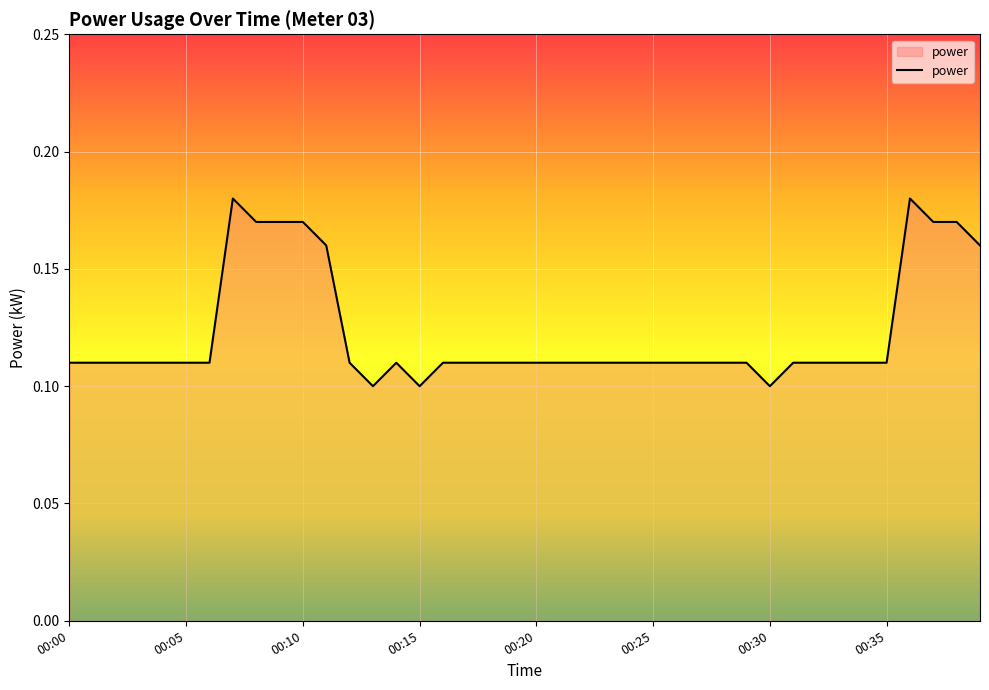

Does the chart have visible grid lines?

Yes